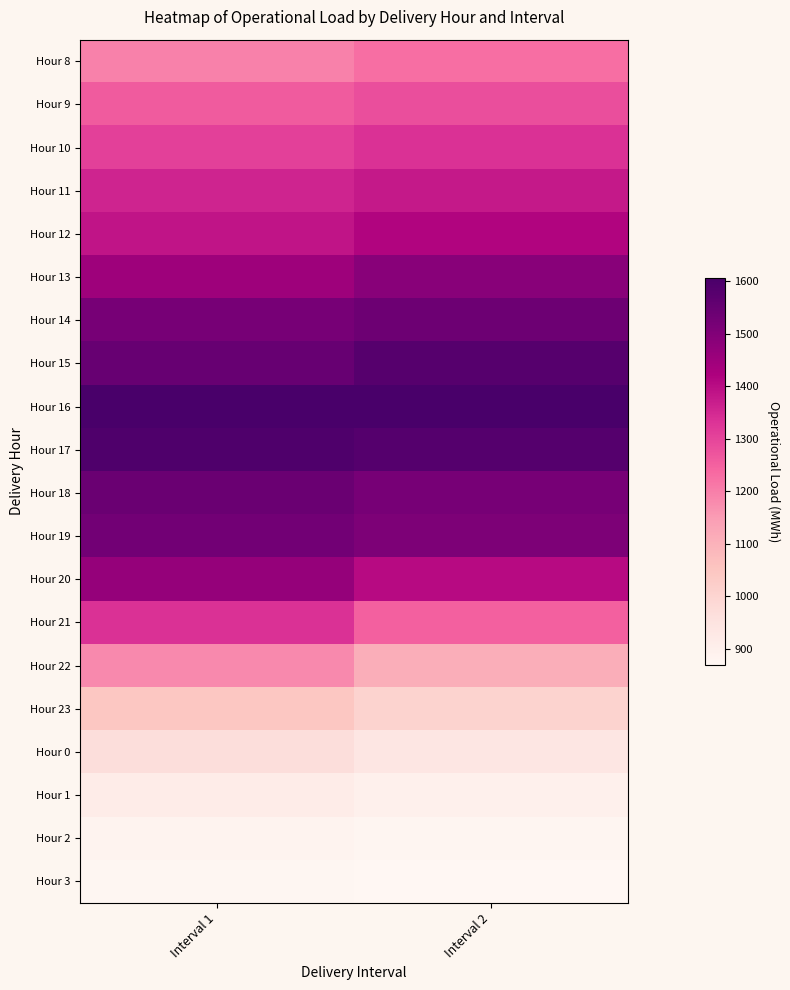

Rank the series at Interval 2 from highest to lowest value.

Hour 16, Hour 17, Hour 15, Hour 14, Hour 18, Hour 19, Hour 13, Hour 12, Hour 20, Hour 11, Hour 10, Hour 9, Hour 21, Hour 8, Hour 22, Hour 23, Hour 0, Hour 1, Hour 2, Hour 3